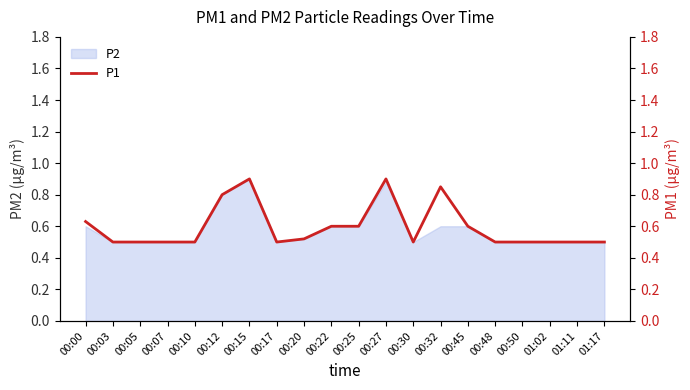

List the labels in order of value, smallest first.

00:03, 00:05, 00:07, 00:10, 00:17, 00:30, 00:48, 00:50, 01:02, 01:11, 01:17, 00:20, 00:22, 00:25, 00:45, 00:00, 00:12, 00:32, 00:15, 00:27